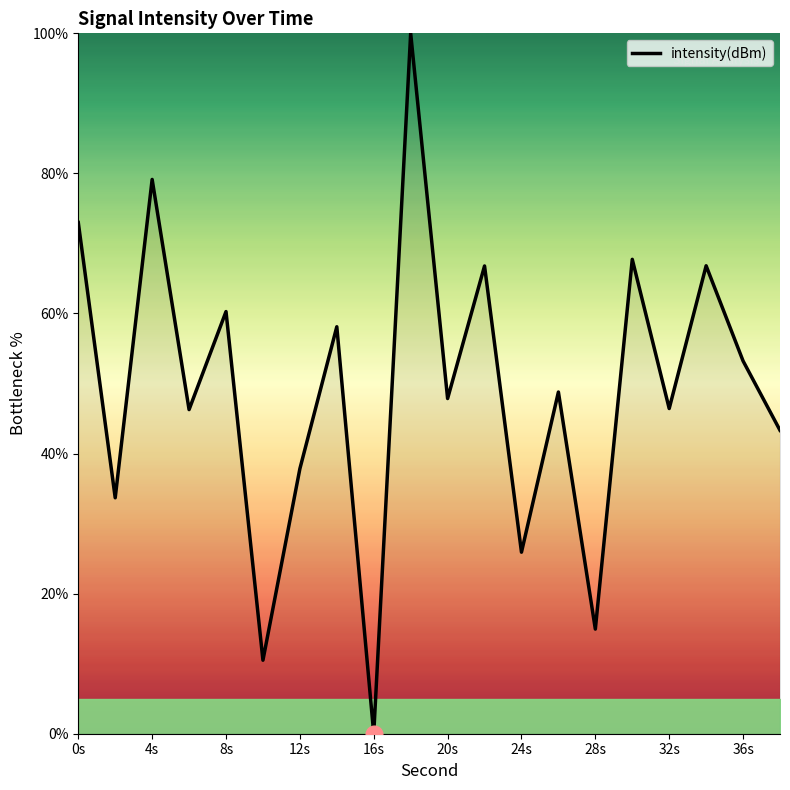

What is the greatest value displayed?

100.0